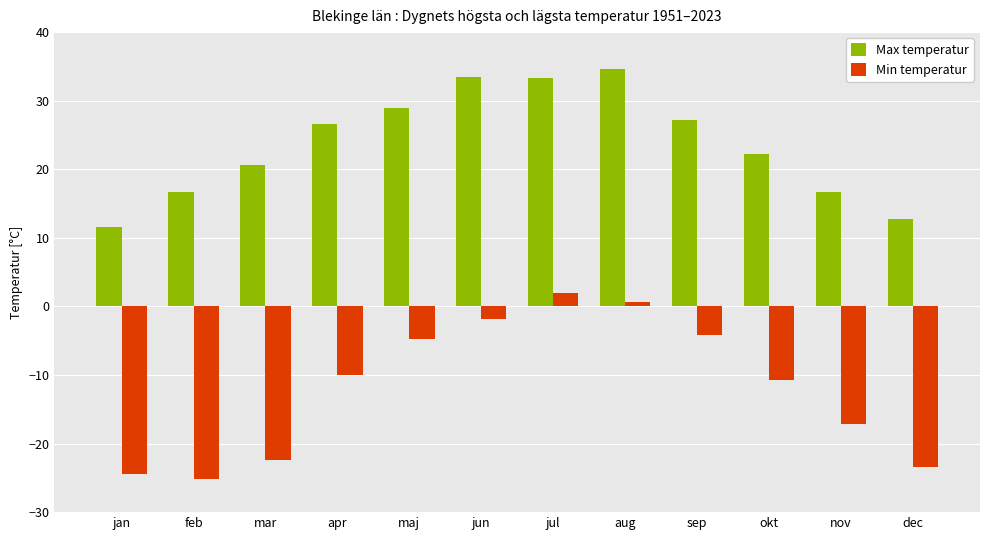

What is the average value of the Max temperatur series?

23.7